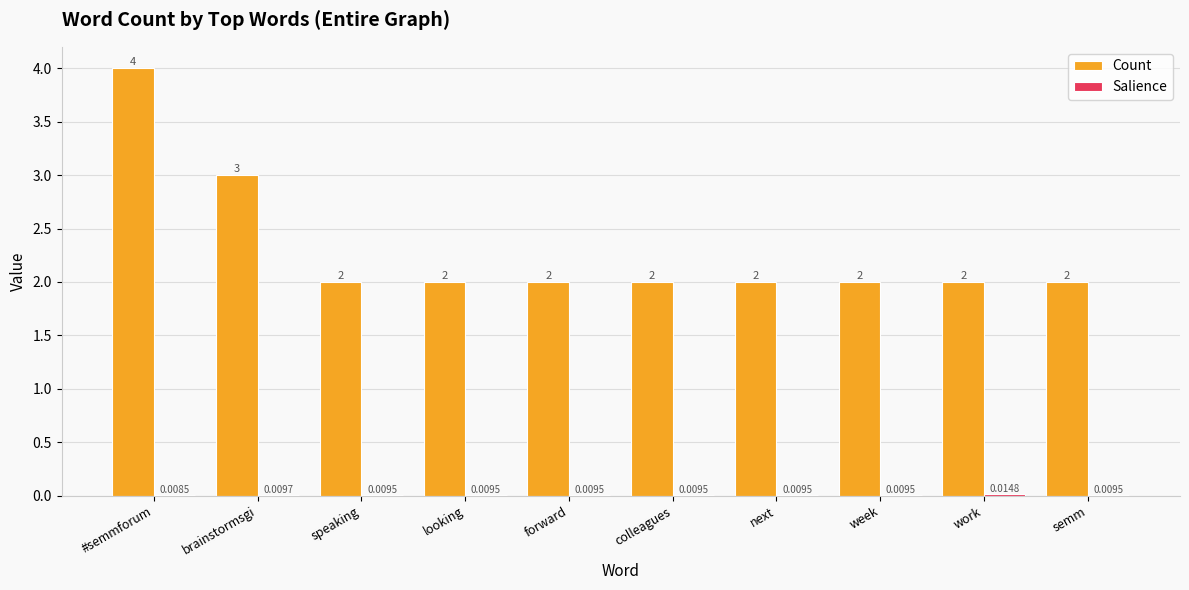

True or false: Count has a value of 2.7 at forward.

False